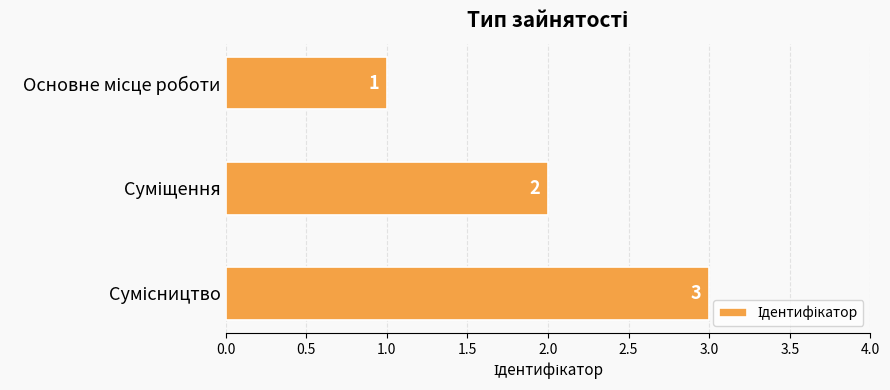

What is the value of the 3rd bar from the top?

3